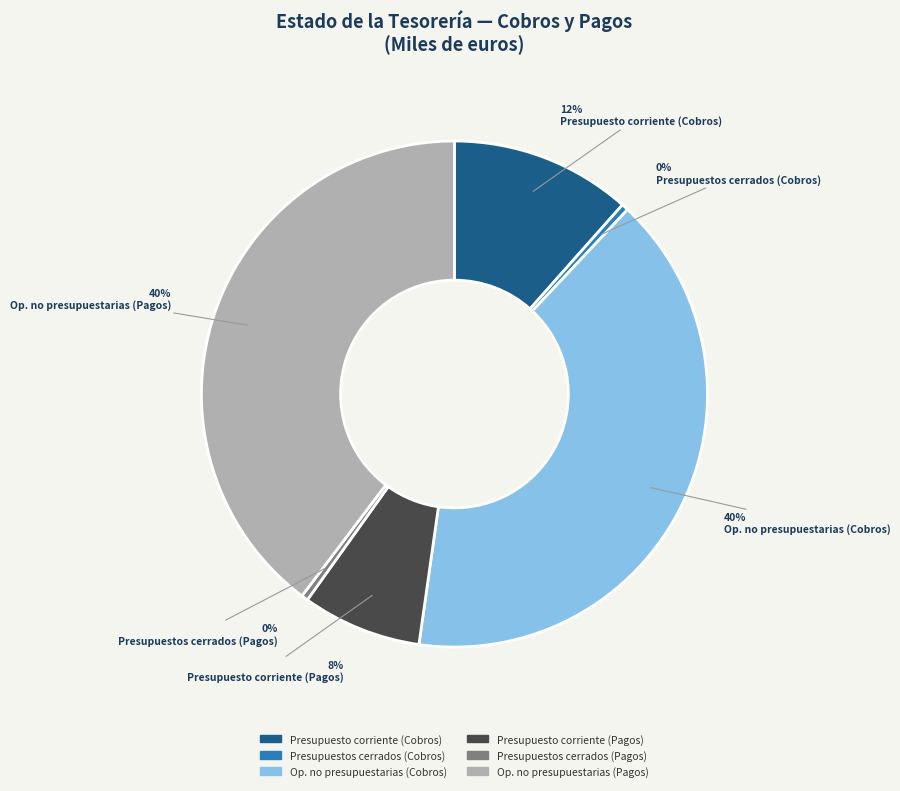

Count the number of slices in the pie.

6